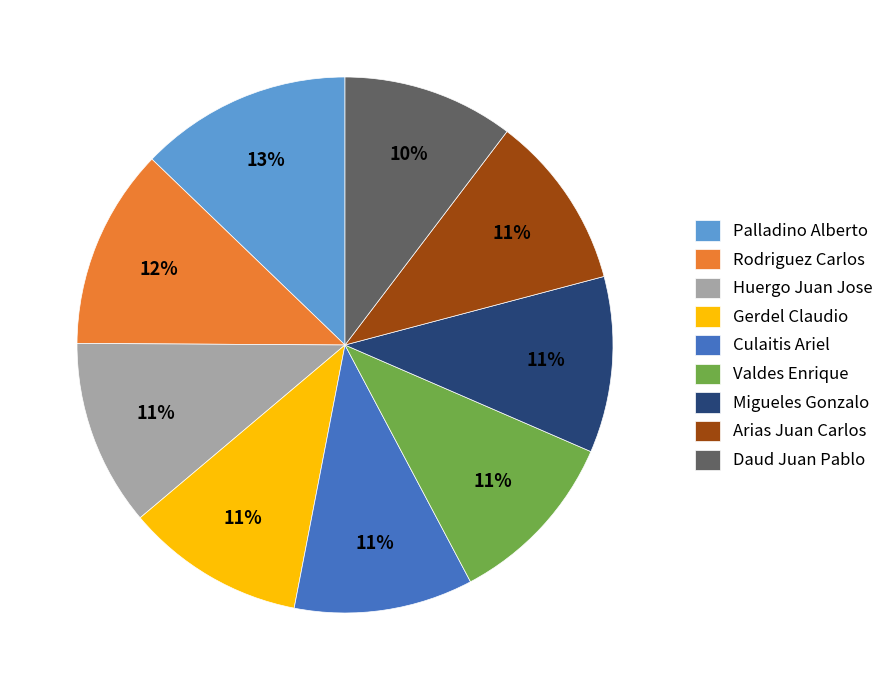

What percentage is the Huergo Juan Jose slice, to the nearest percent?

11%